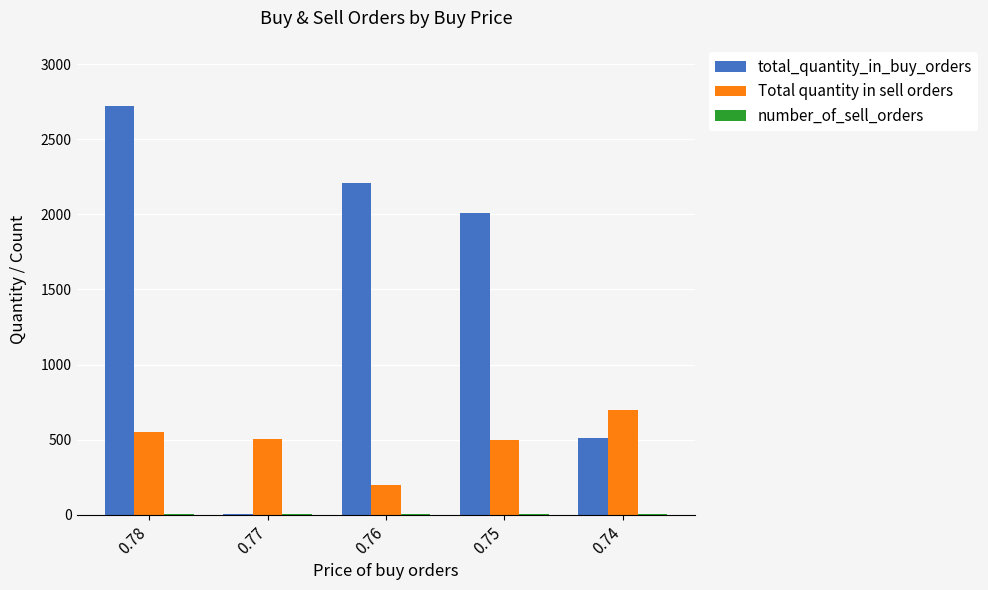

What is the maximum value shown in the chart?

2722